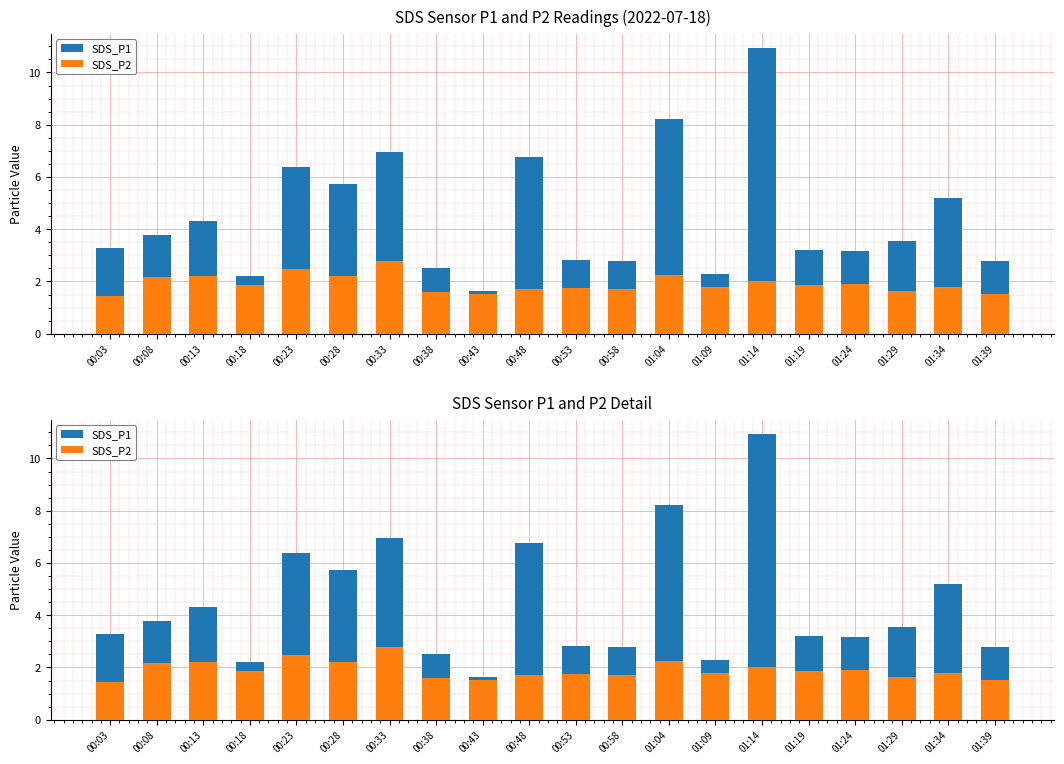

List the series in order of their peak value, lowest first.

SDS_P2, SDS_P1